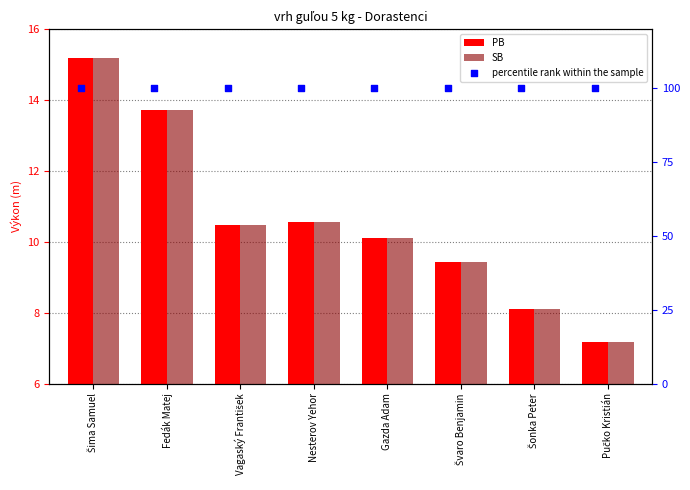

Which series reaches the minimum Y coordinate?

PB